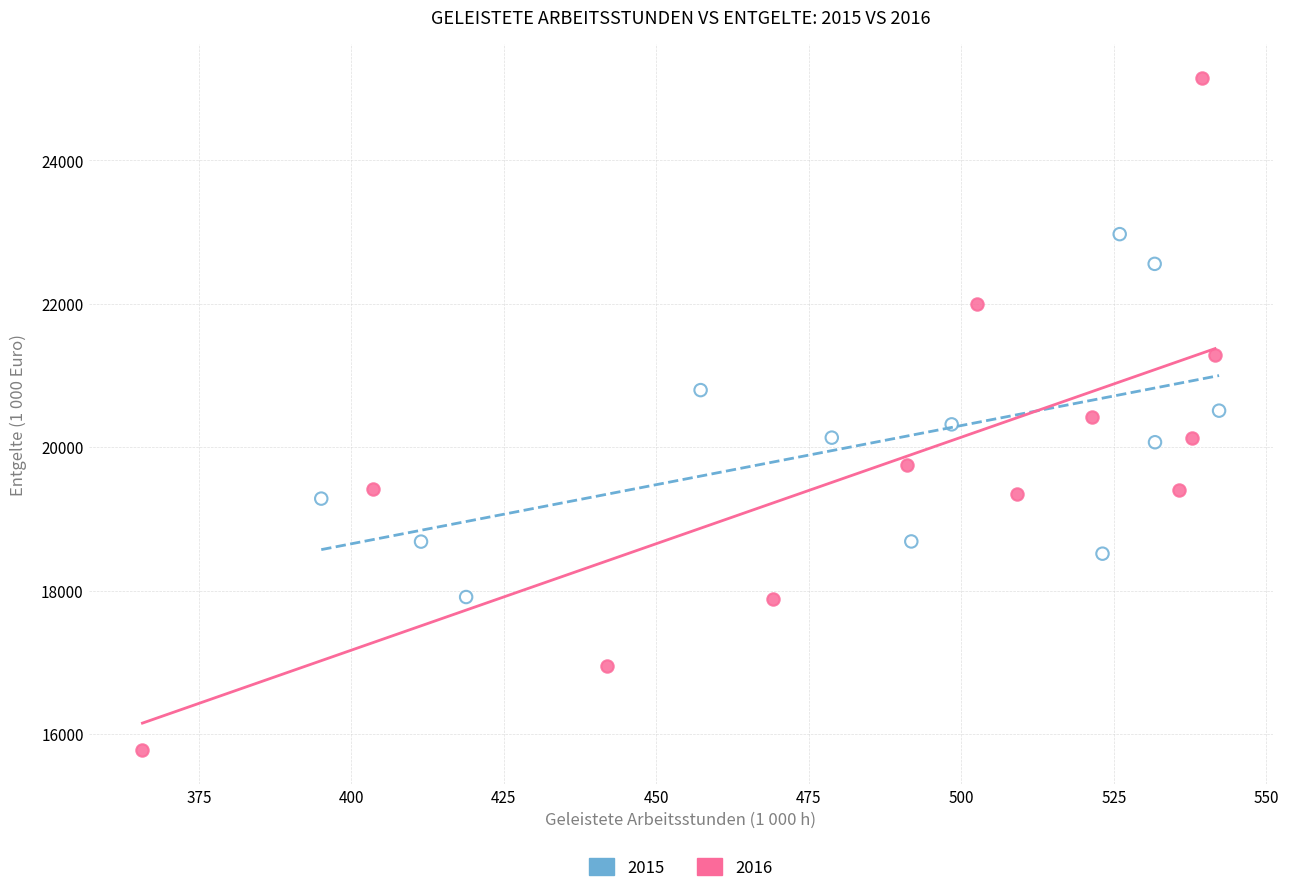

Which series contains the highest Y value?

2016